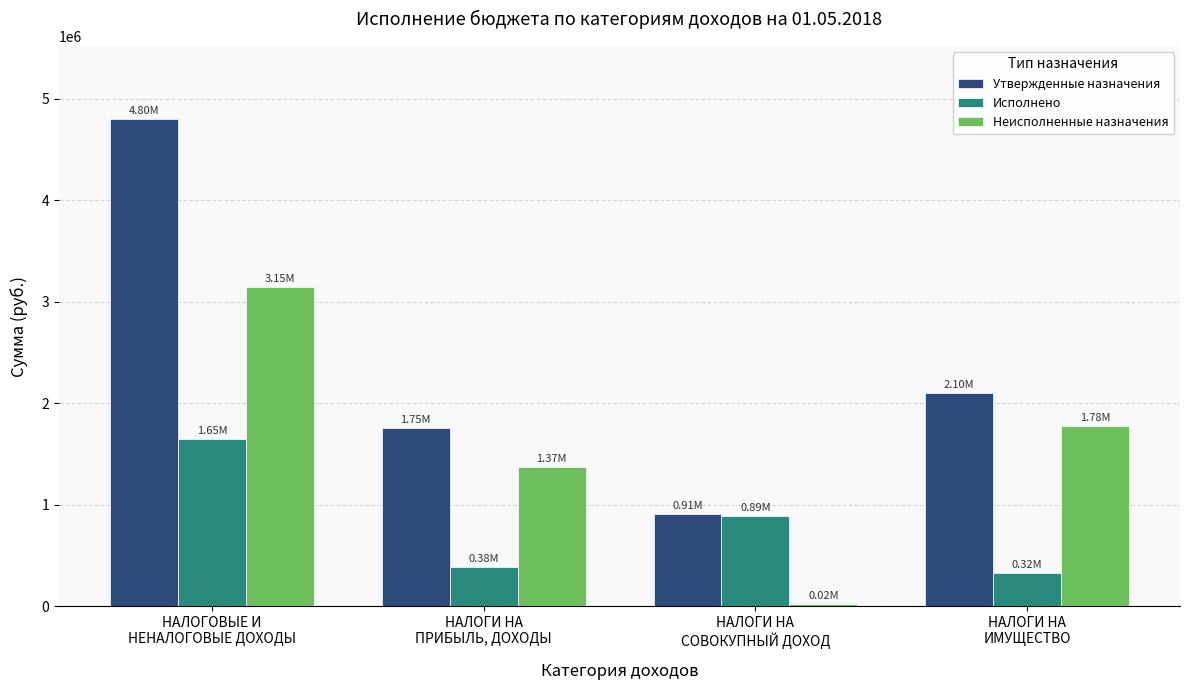

Which series has the widest spread of values?

Утвержденные назначения